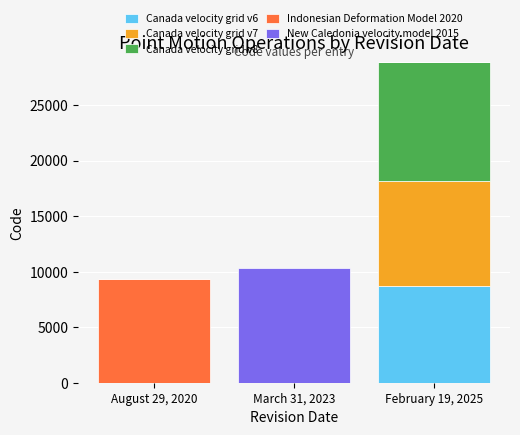

Which category has the highest value in the Canada velocity grid v6 series?

February 19, 2025